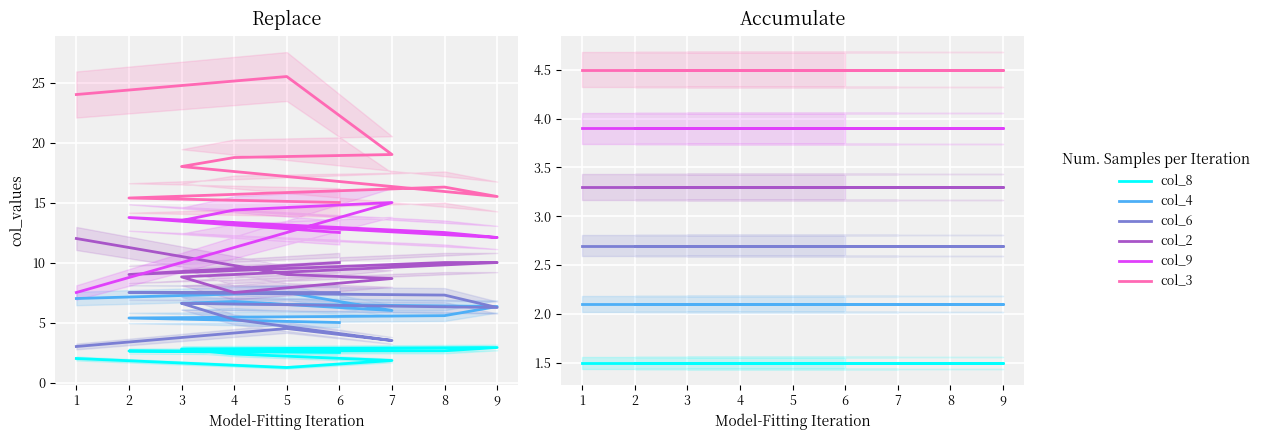

What is the value of the col_9 point at the 5th from the left?

3.9